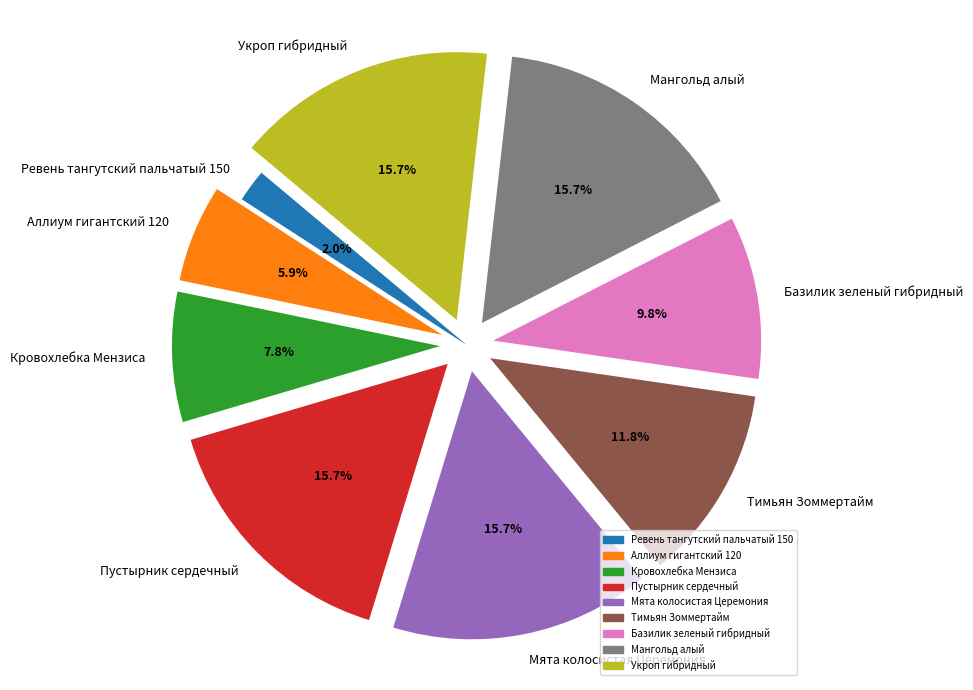

Which slice is the smallest?

Ревень тангутский пальчатый 150